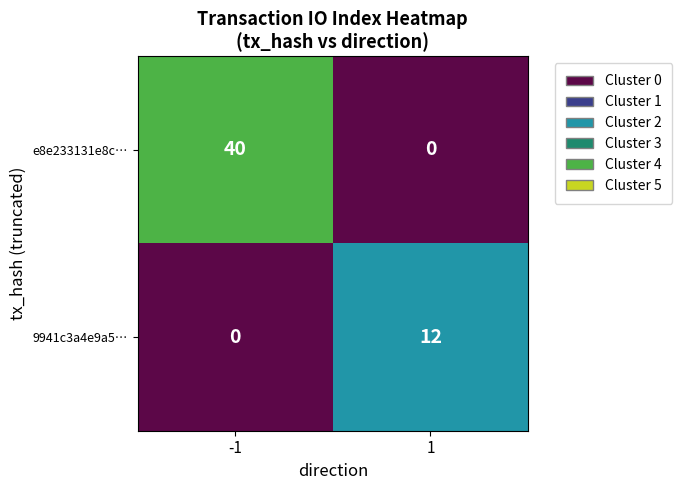

The value of 9941c3a4e9a5… at 1 is 17. True or false?

False